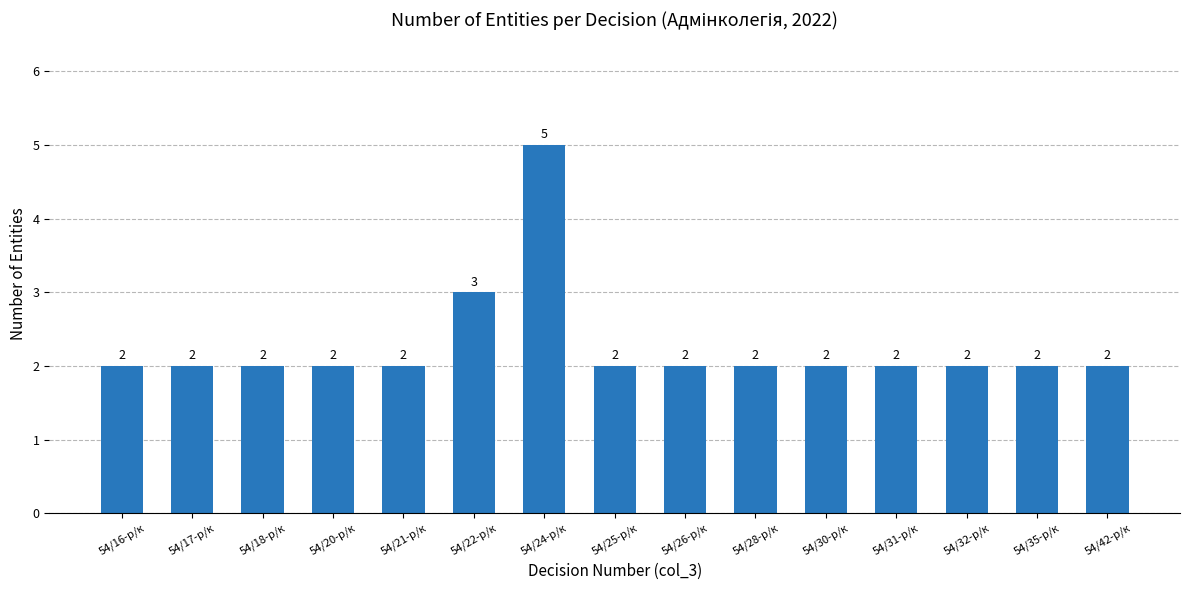

True or false: the data shows 2 at 54/25-р/к.

True